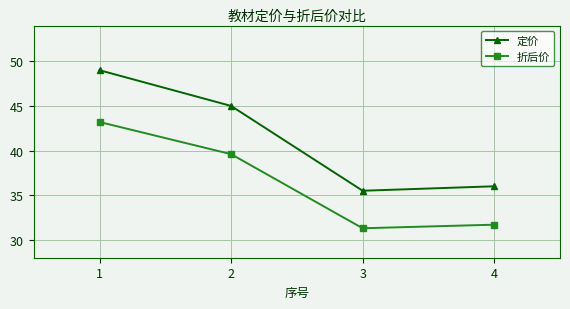

What is the difference between the 折后价 values at 2 and 3?

8.3